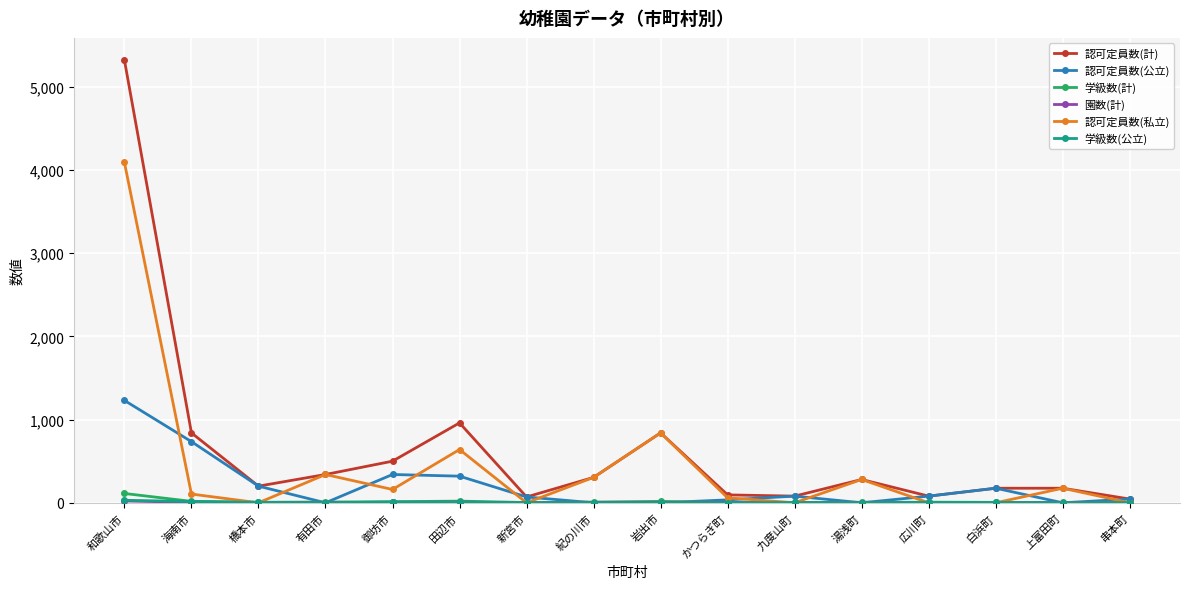

In 認可定員数(計), how many points are lower than both neighbors (excluding endpoints)?

4